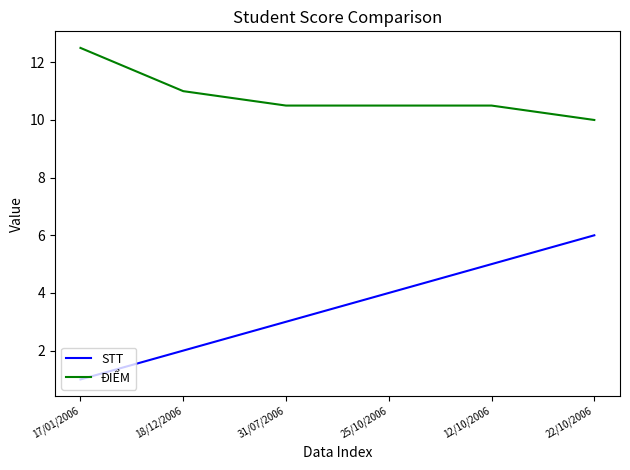

At how many categories does at least one series exceed 7?

6